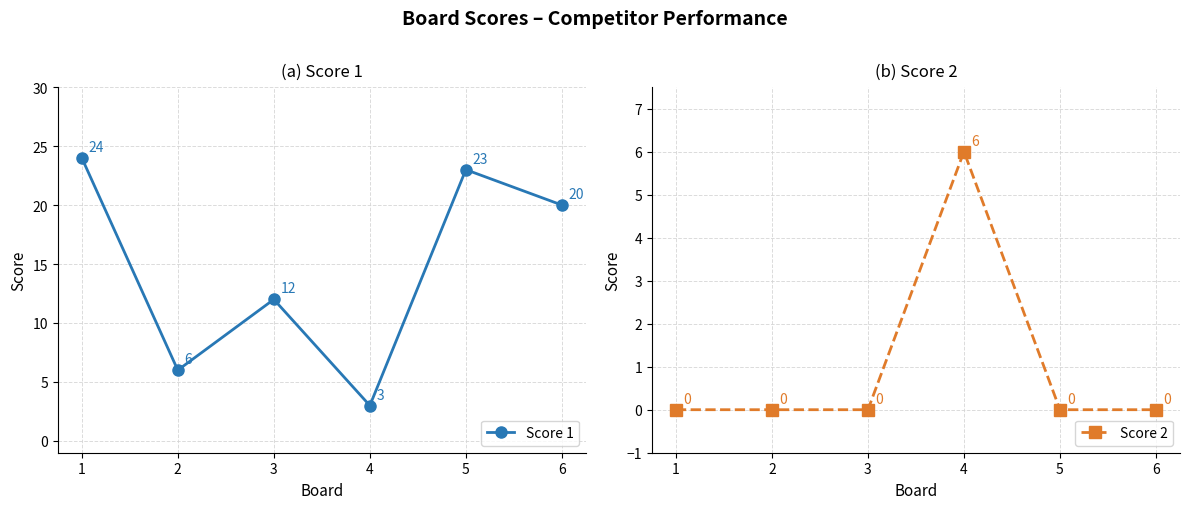

What is the difference between the maximum and second lowest values in the Score 1 series?

18